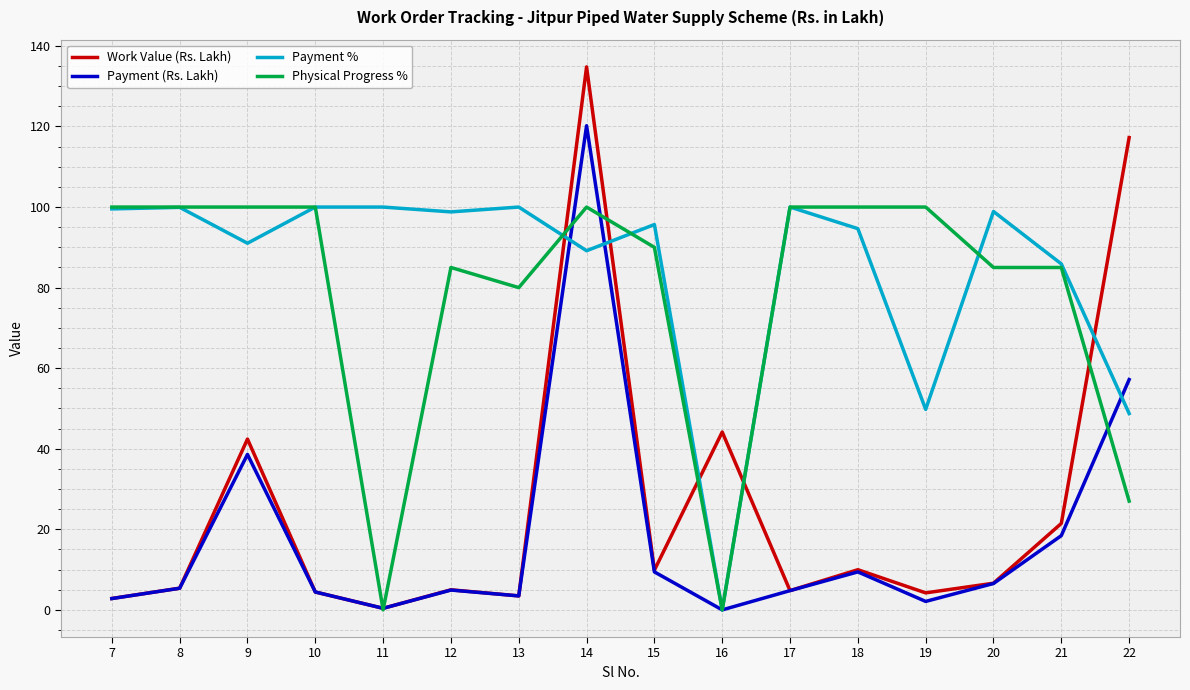

True or false: Payment (Rs. Lakh) and Physical Progress % intersect in this chart.

True